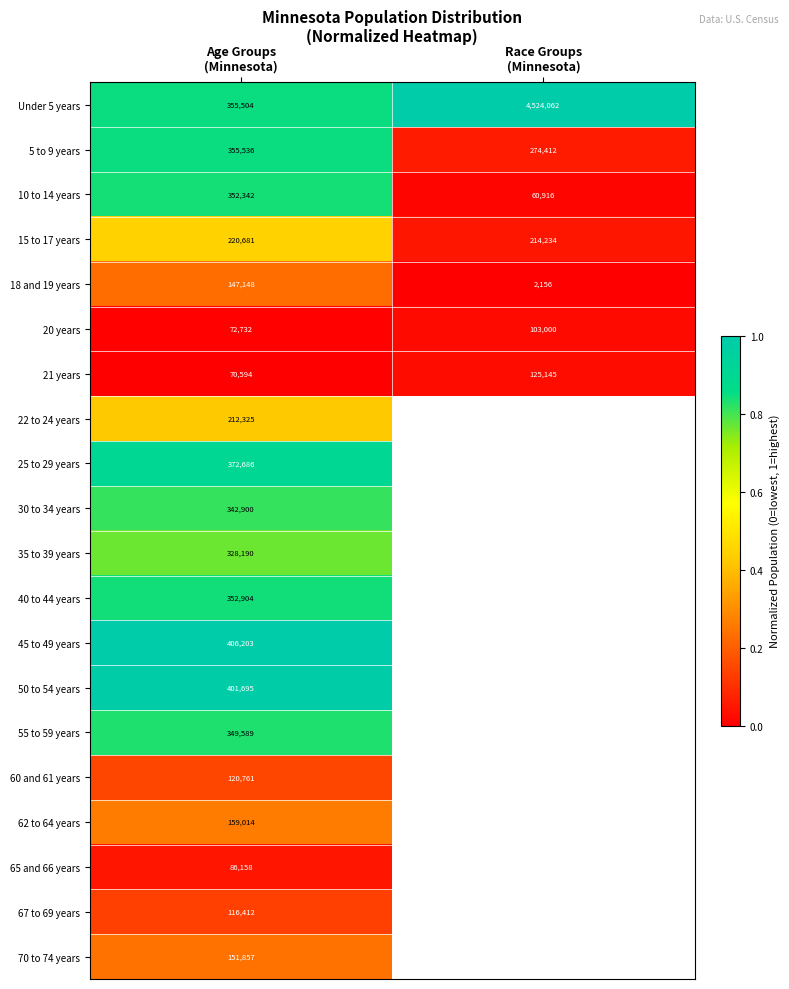

What is the highest value of the 5 to 9 years series?

0.8